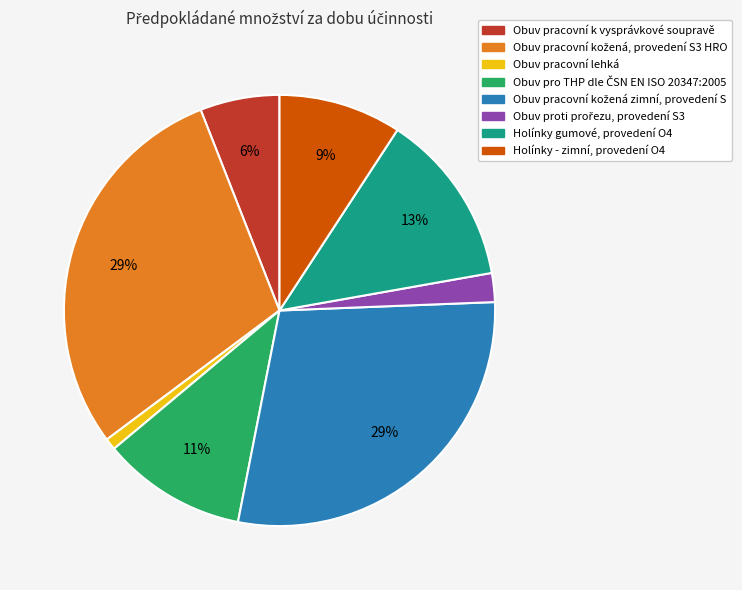

Is it true that Obuv pracovní lehká is 1% of the pie?

True